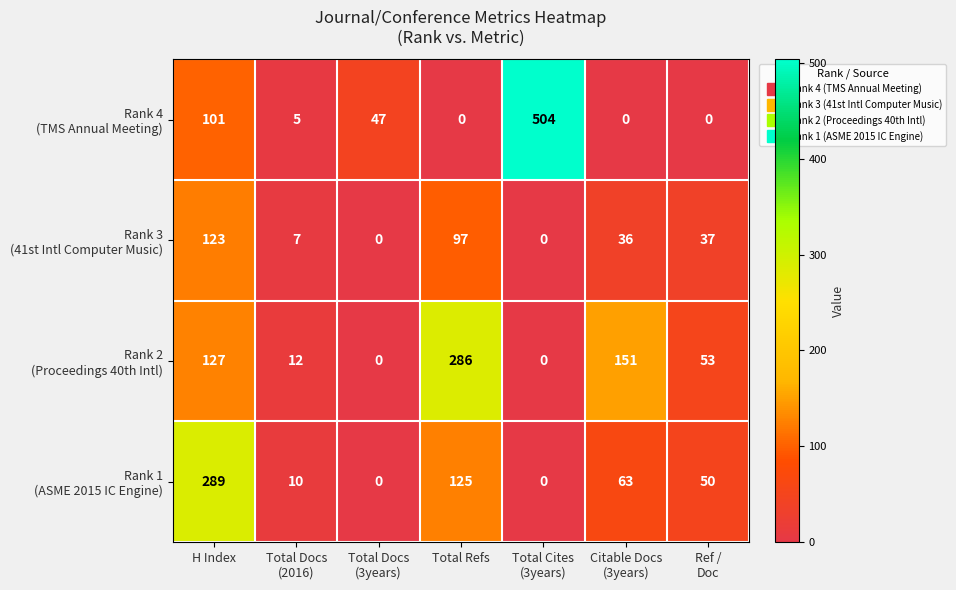

What is the greatest value displayed?

504